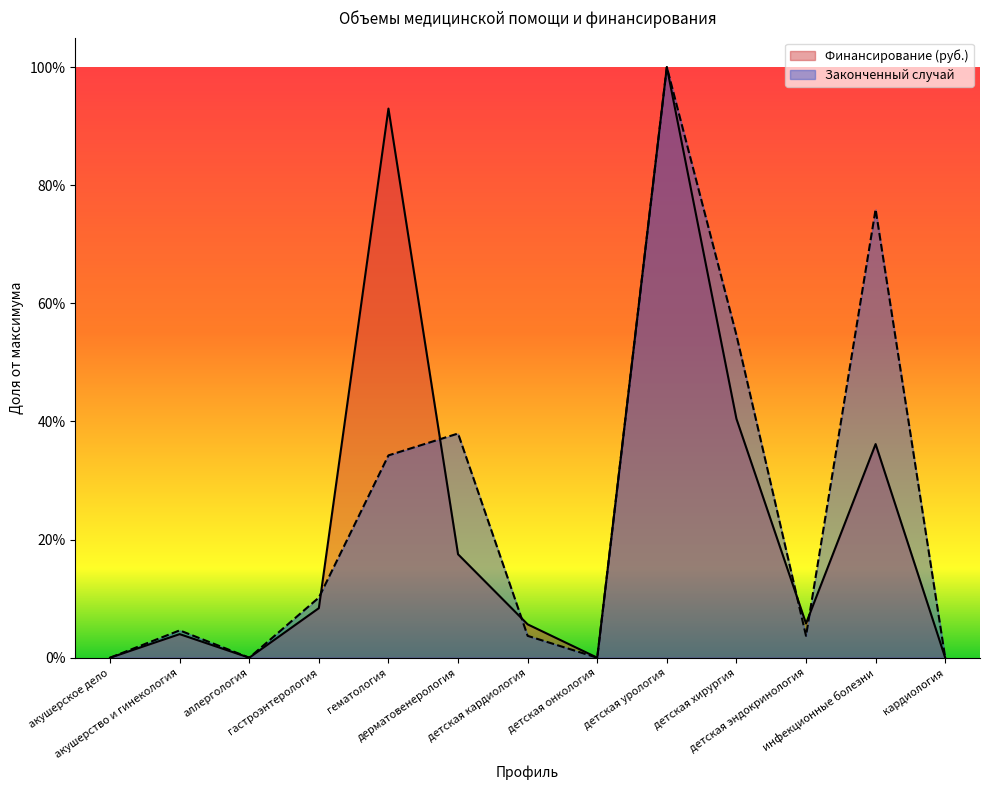

True or false: Финансирование (руб.) and Законченный случай intersect in this chart.

True